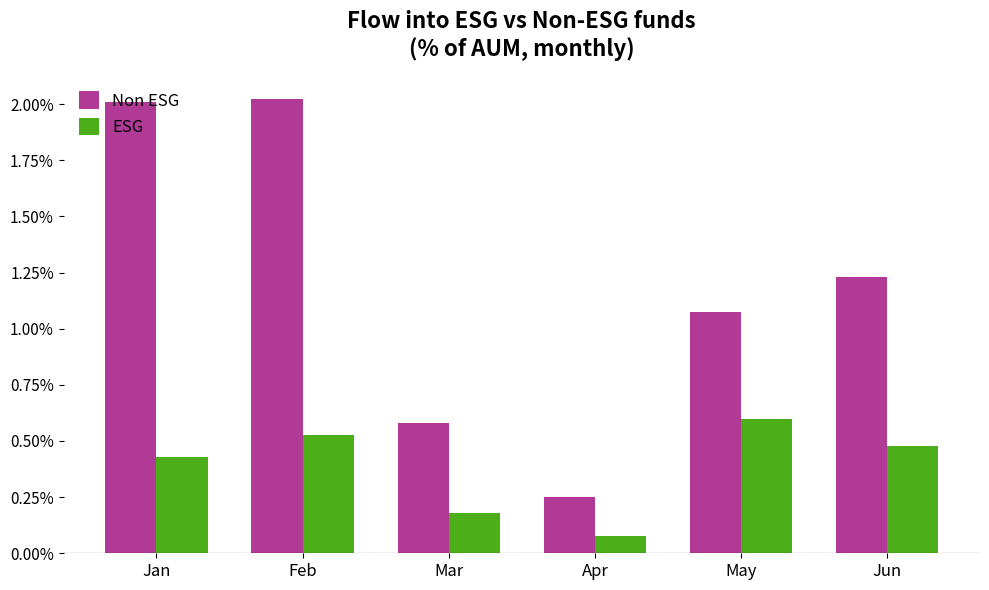

Are the bars grouped side by side (vs. stacked)?

Yes